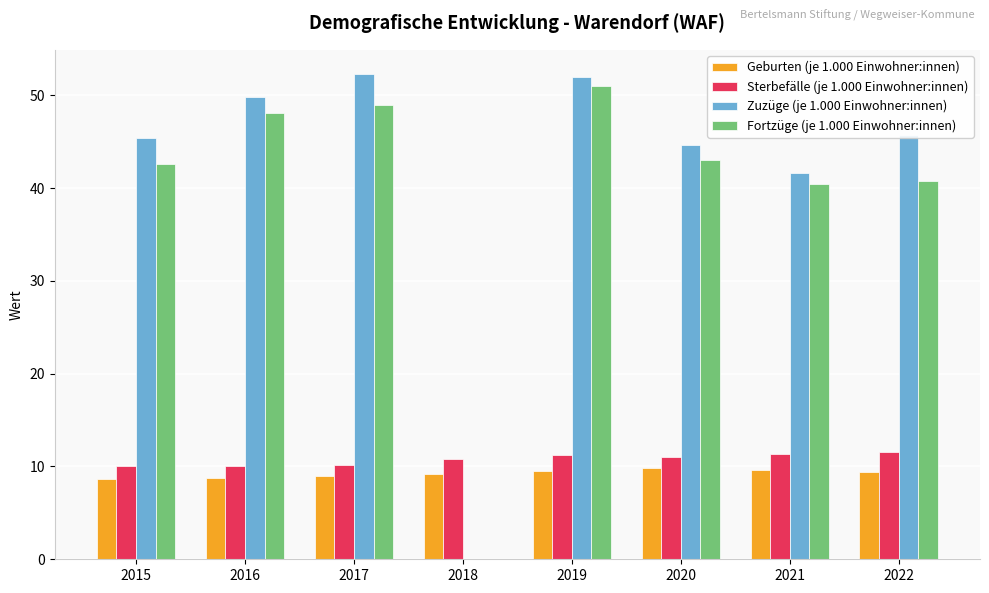

What is the greatest value displayed?

52.3